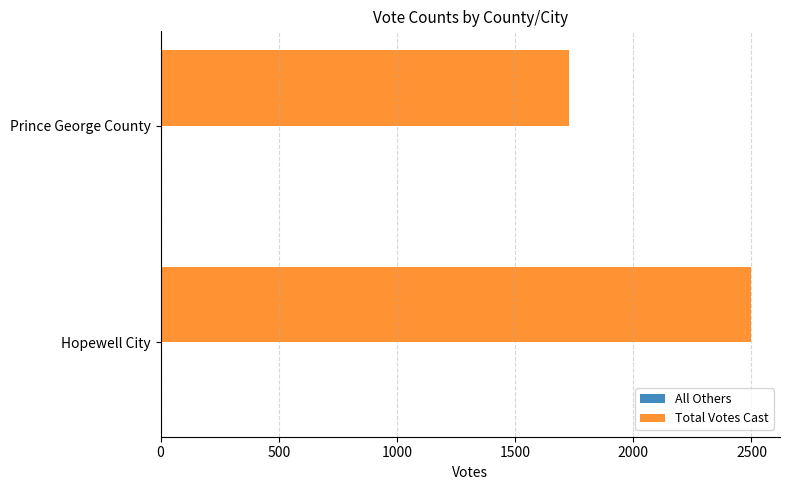

What is the maximum value for Total Votes Cast?

2496